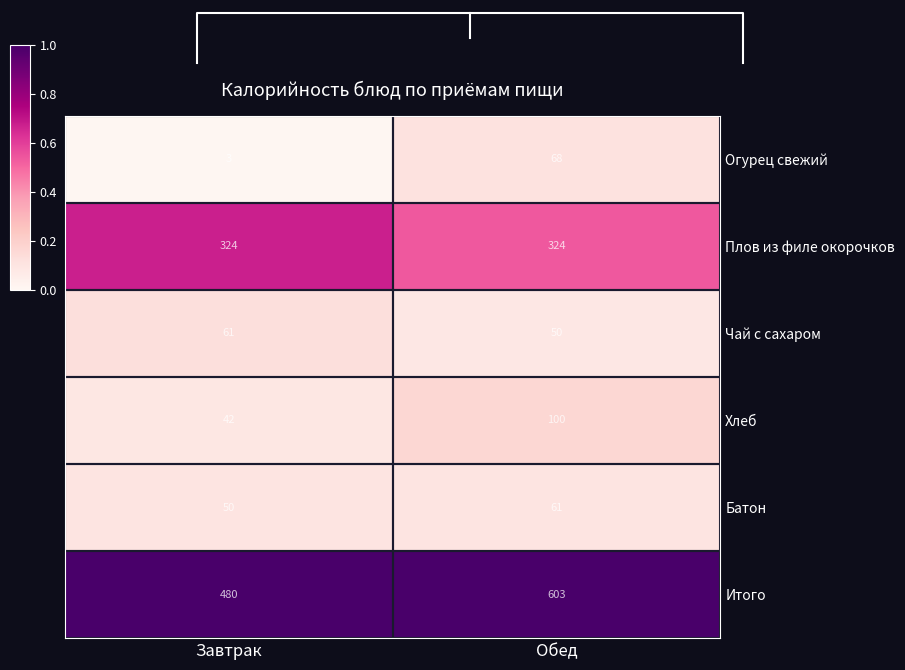

What is the highest value of the Итого series?

603